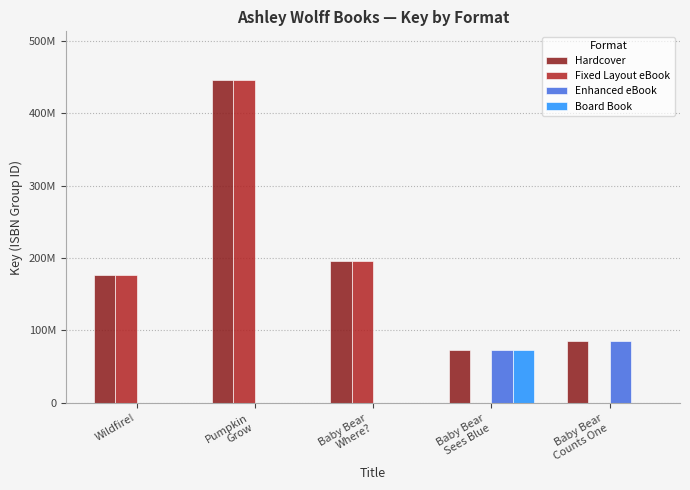

Between Baby Bear
Where? and Baby Bear
Counts One, which is larger?

Baby Bear
Where?